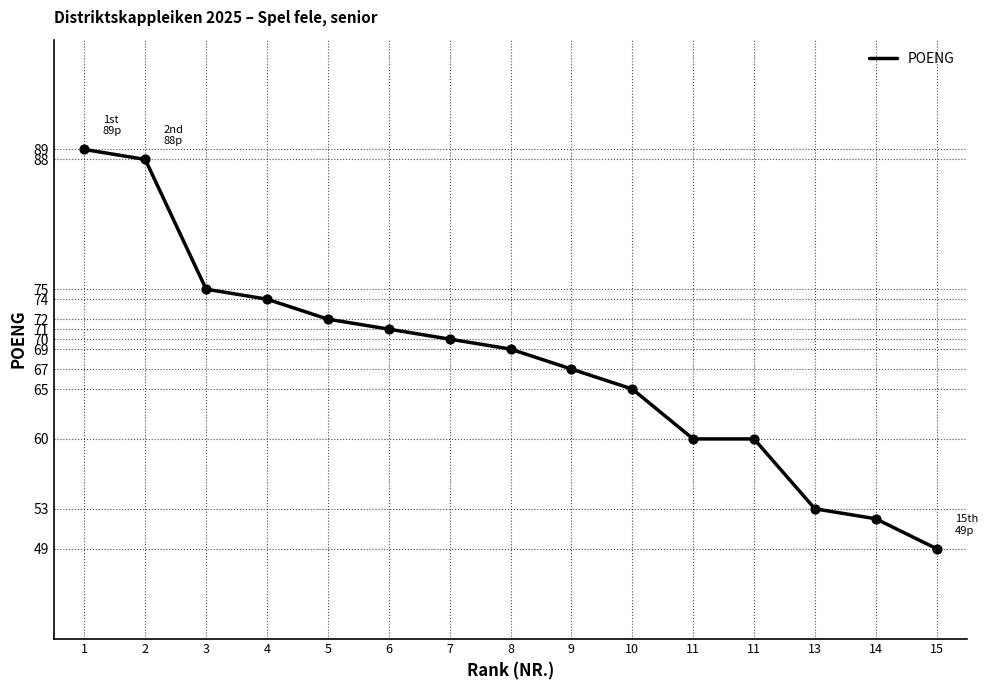

Is this an area chart (filled region under the line)?

No